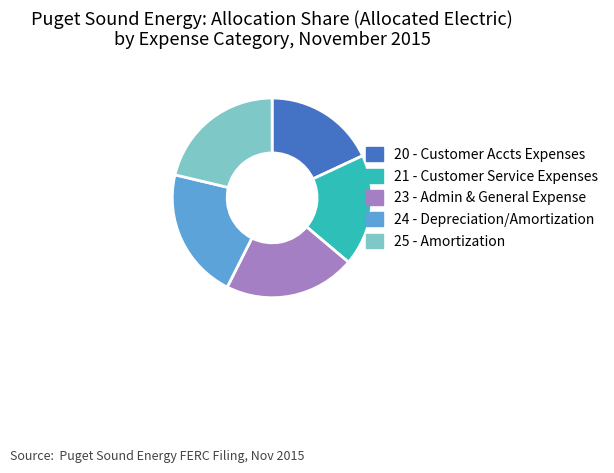

How many segments does this pie chart have?

5